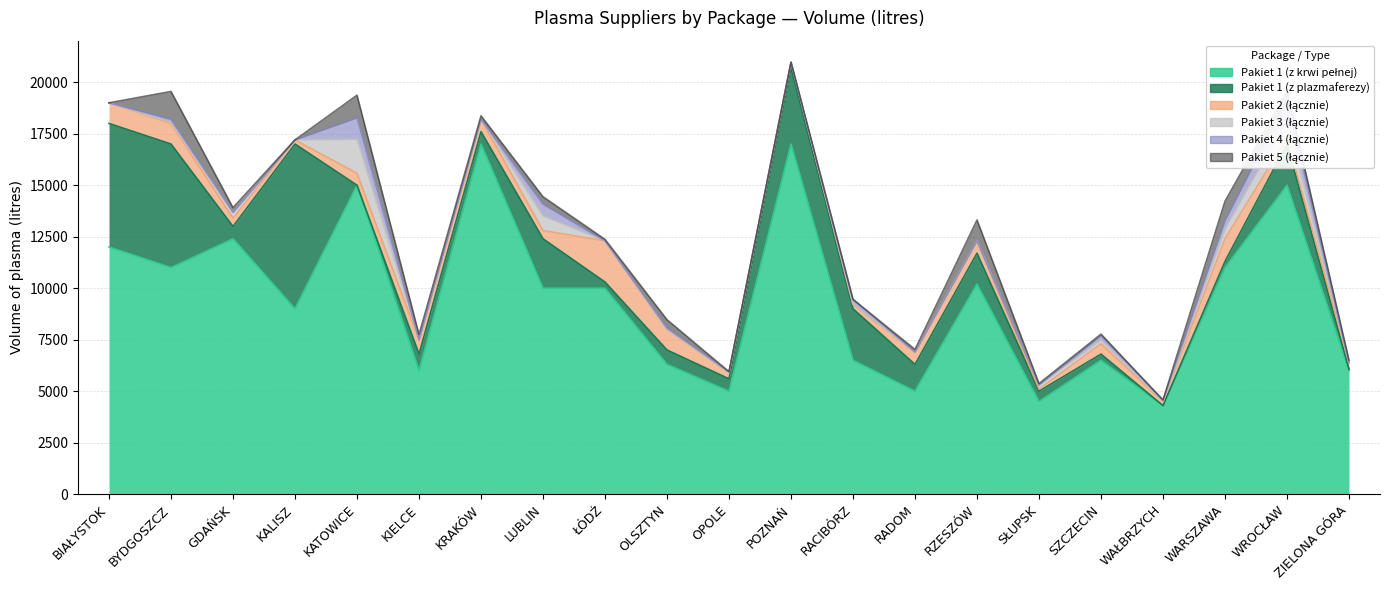

How many lines are shown in the chart?

6